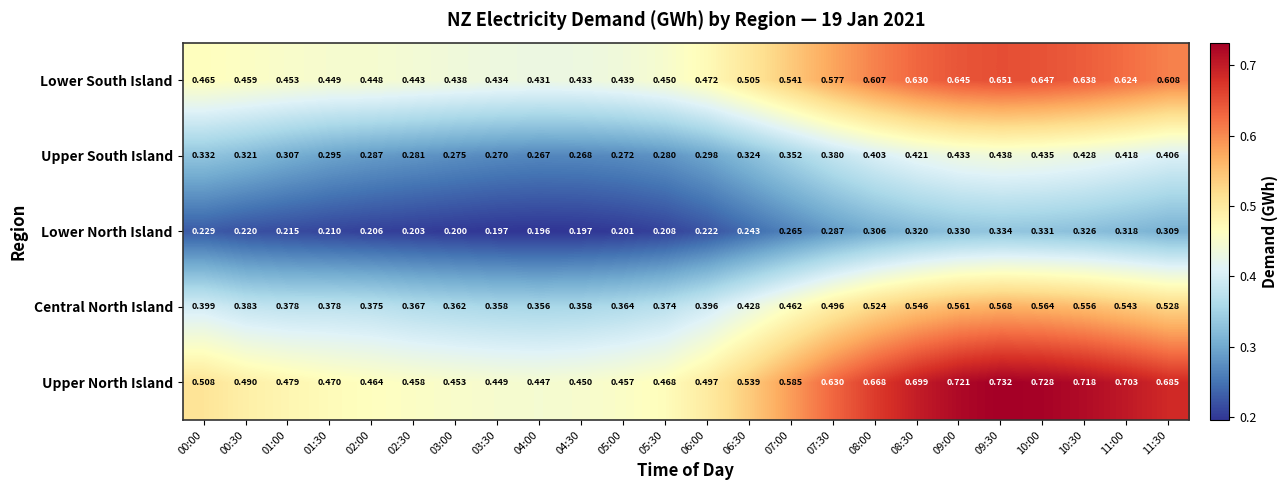

Which series has the widest spread of values?

Upper North Island